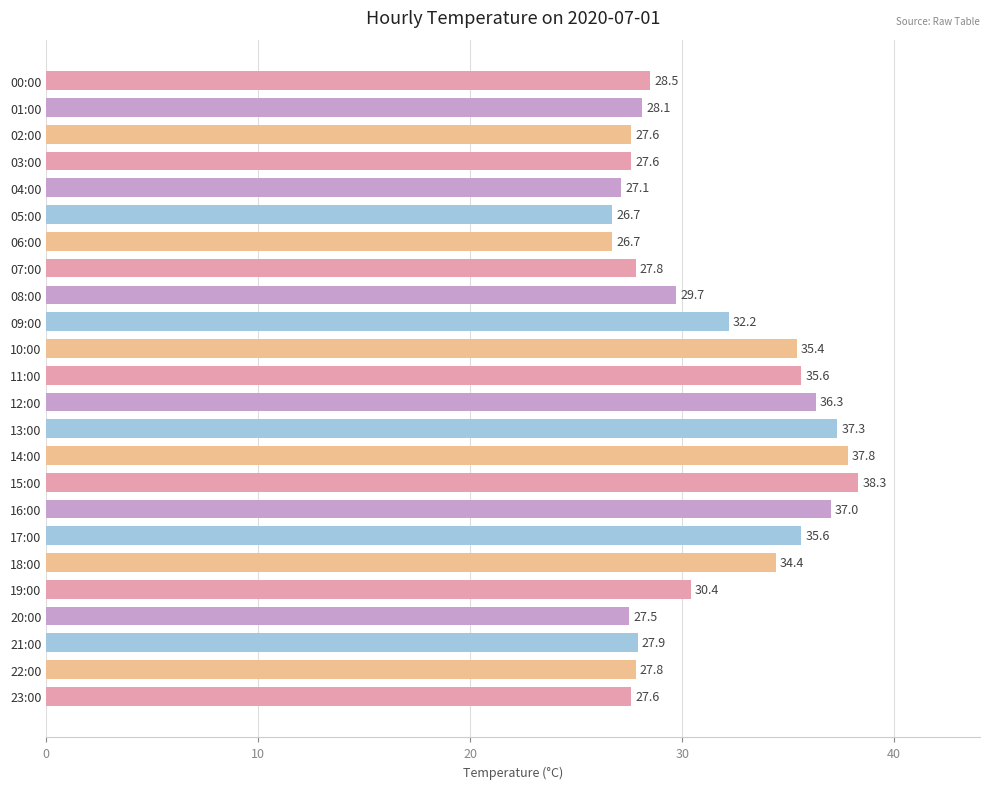

What is the label of the 10th bar from the top?

09:00